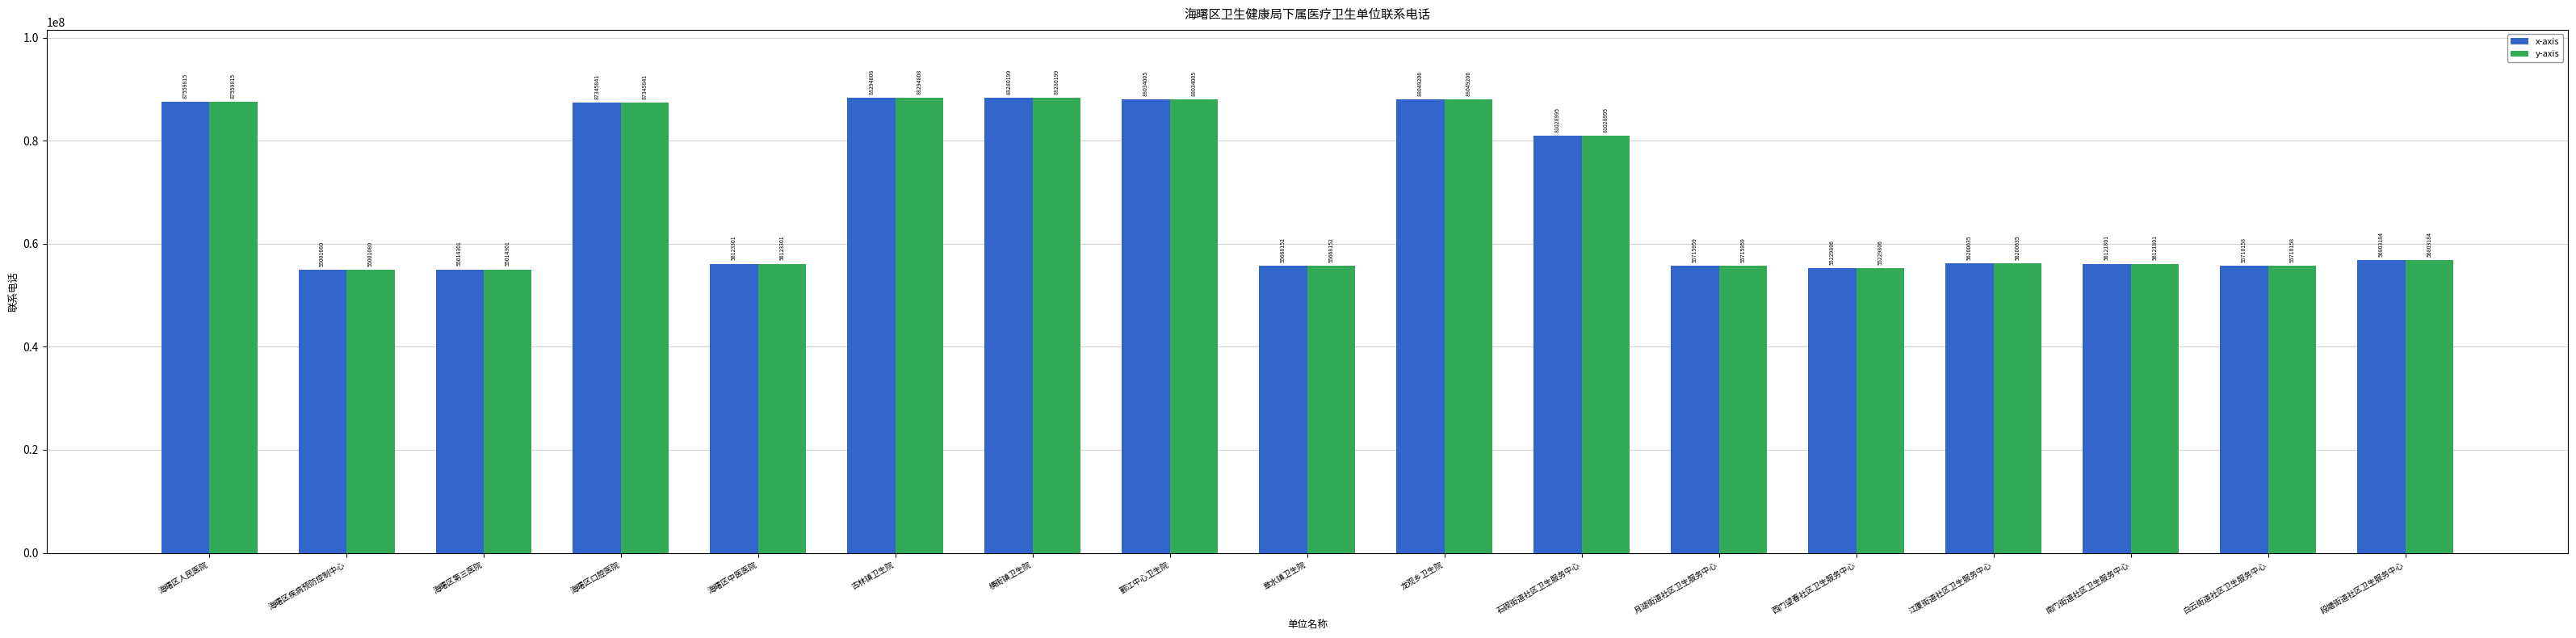

What is the sum of all y-axis values?

1166181246